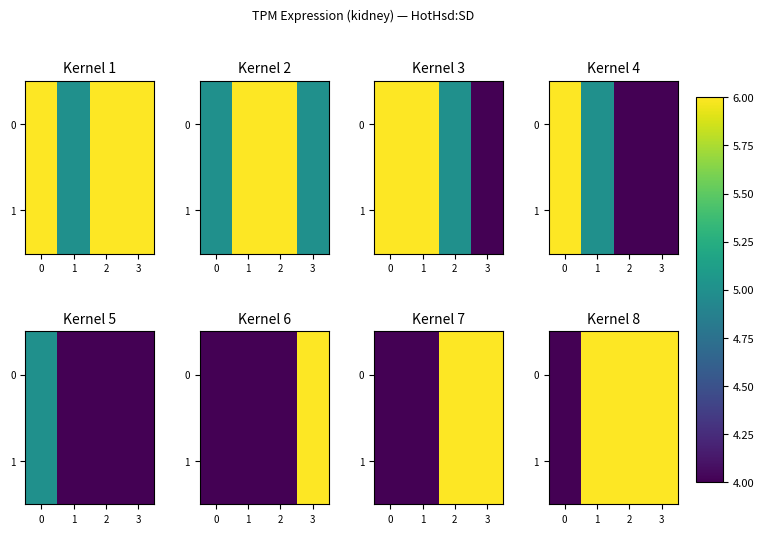

Between 2 and 1, which is larger?

2